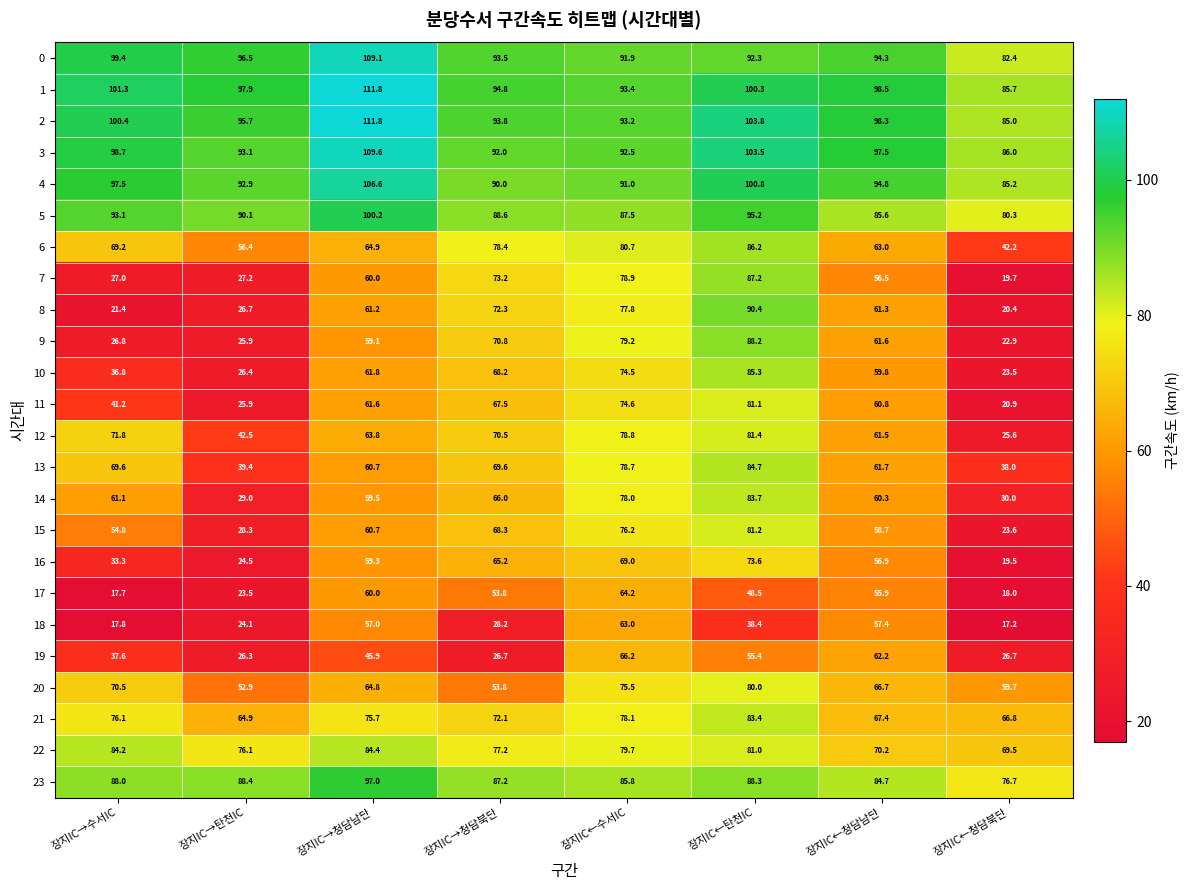

True or false: 4 has a value of 47.5 at 장지IC→탄천IC.

False